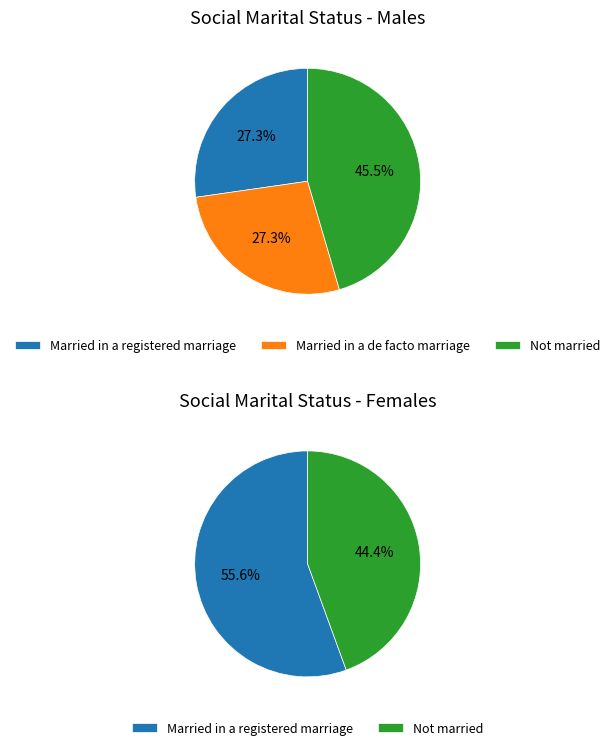

At Married in a de facto marriage, list the series in order from smallest to largest.

values_females, values_males